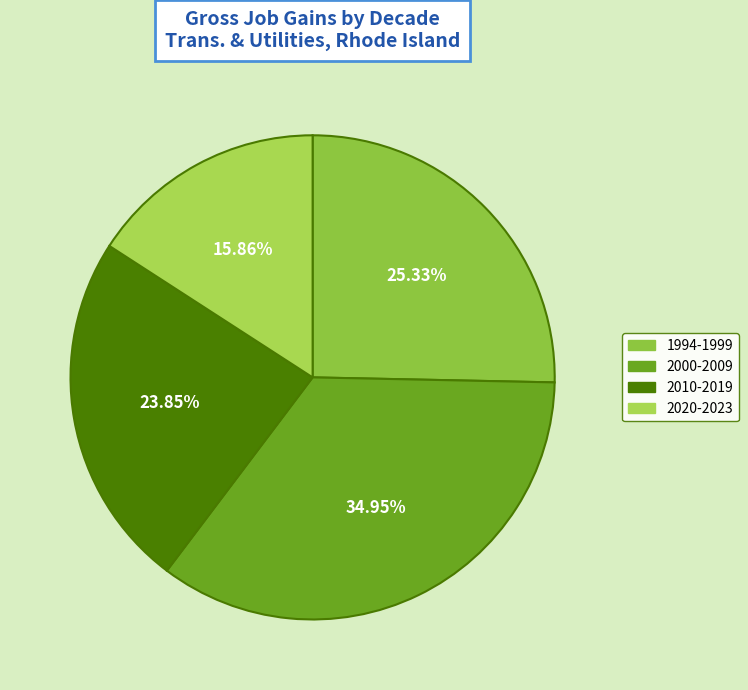

Is there a majority slice in this chart?

No